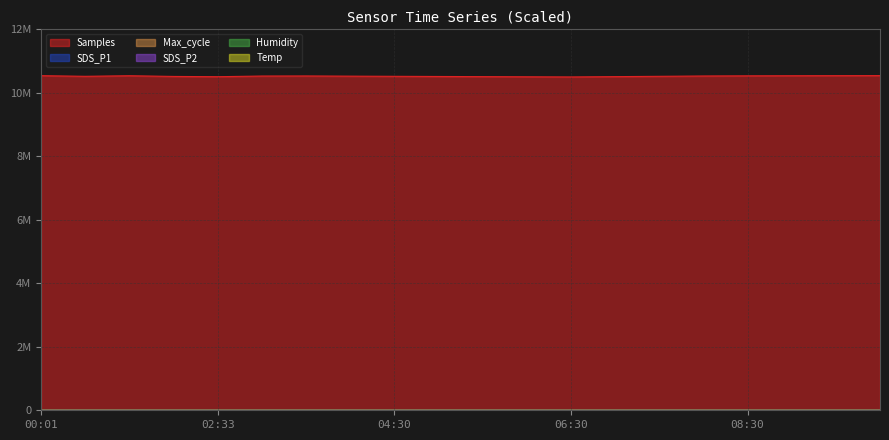

How many data points in Samples are above 10525000?

9